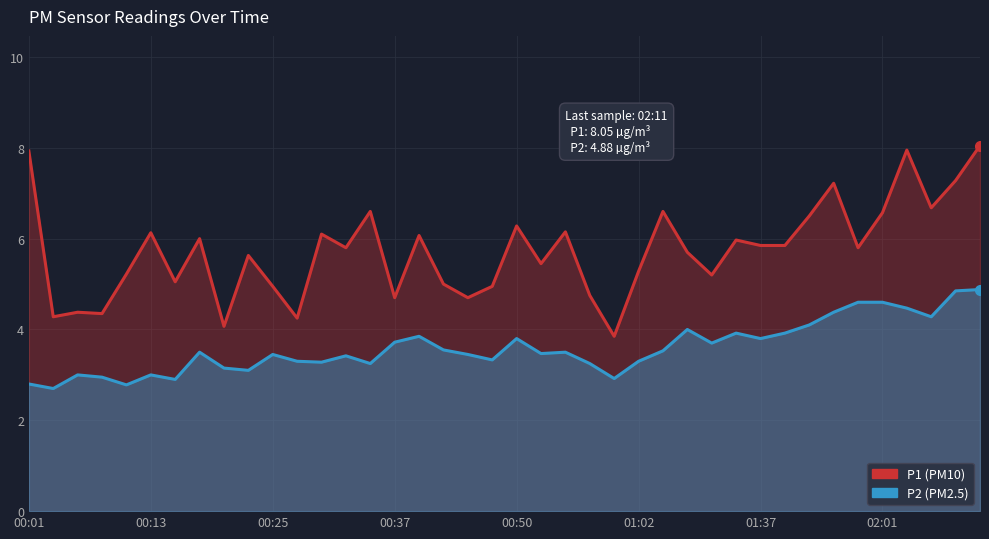

Between 00:50 and 01:37, which series saw the biggest shift?

P1